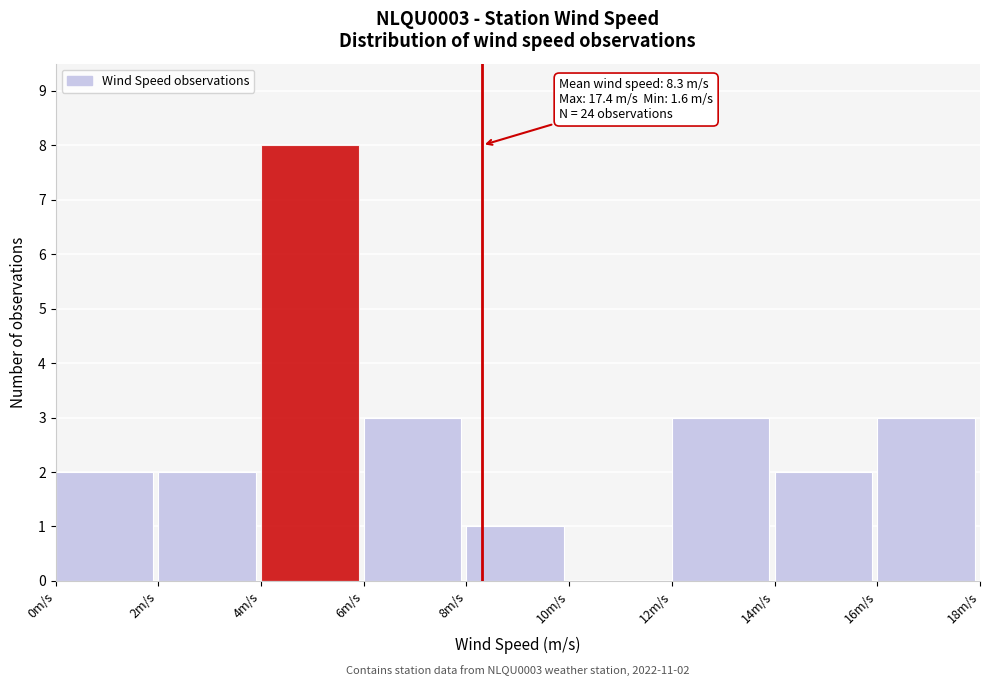

Over which range of the x-axis is the bar tallest?

4 to 6